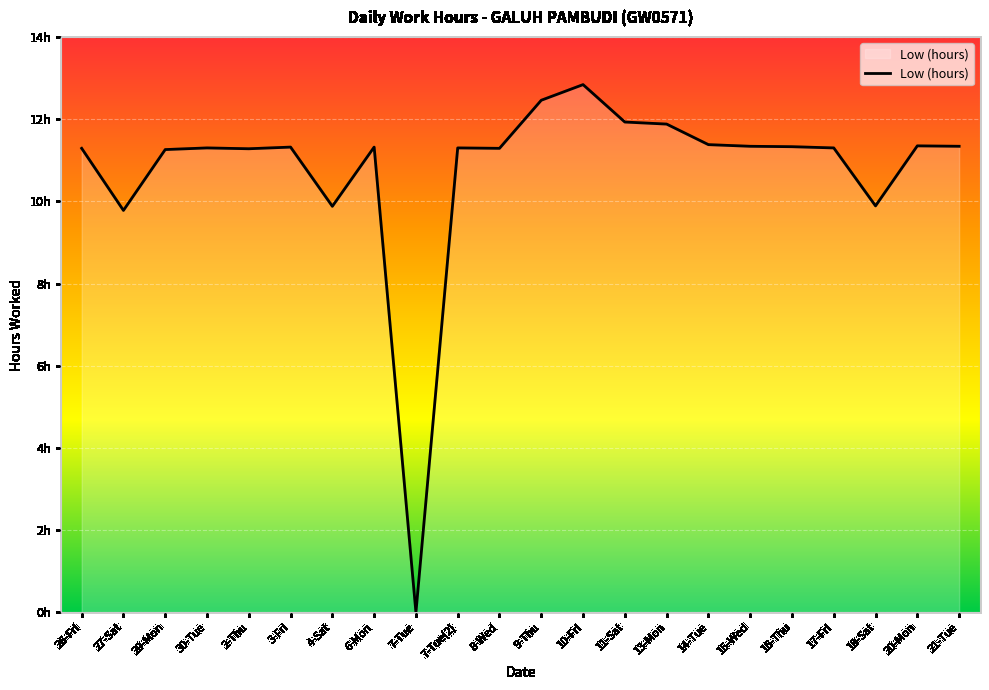

What is the change in value from 29-Mon to 9-Thu?

+1.2